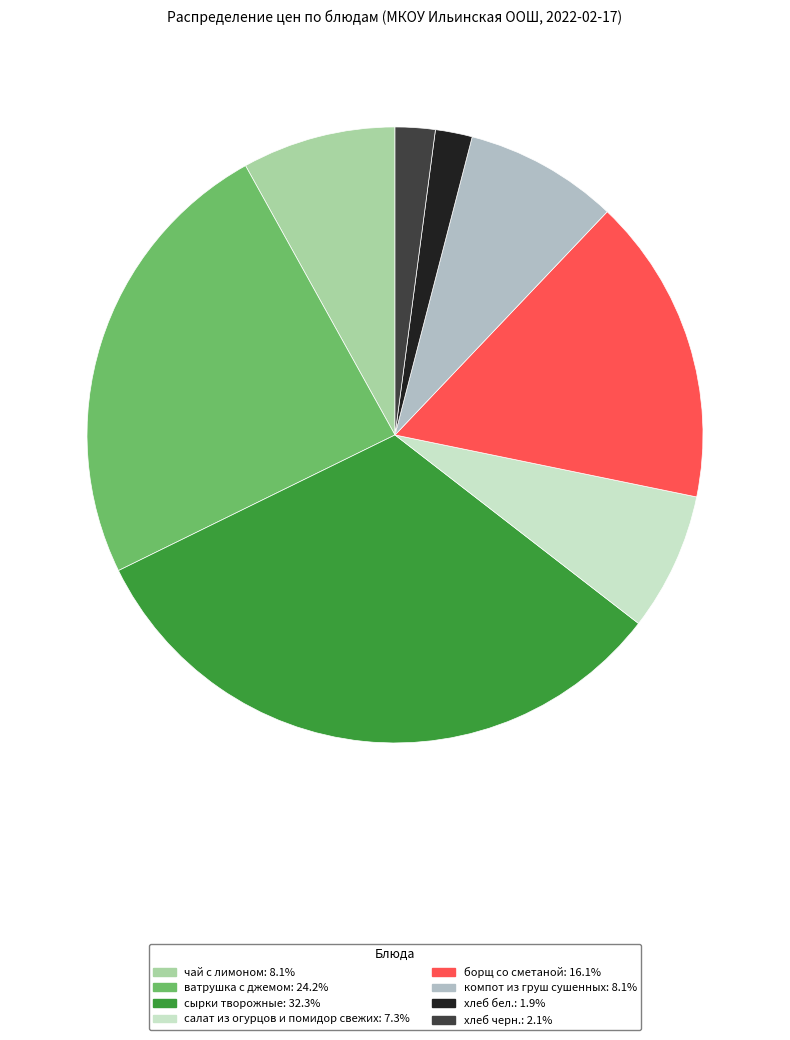

Which slice is the largest?

сырки творожные